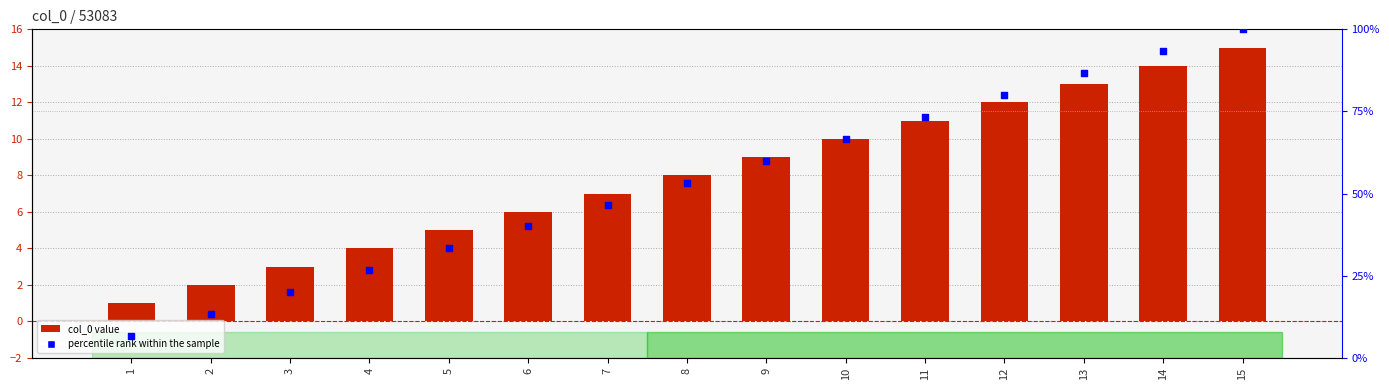

Which series contains the highest Y value?

percentile rank within the sample